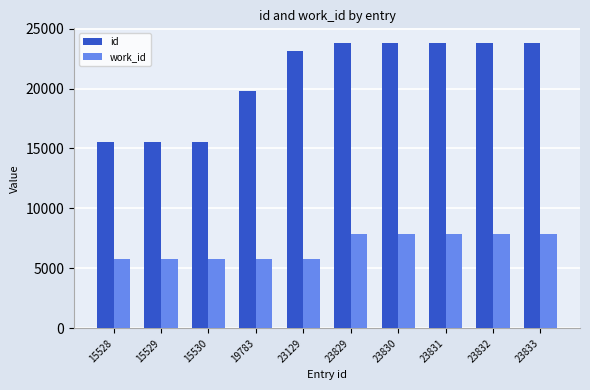

What is the sum of all work_id values?

68460